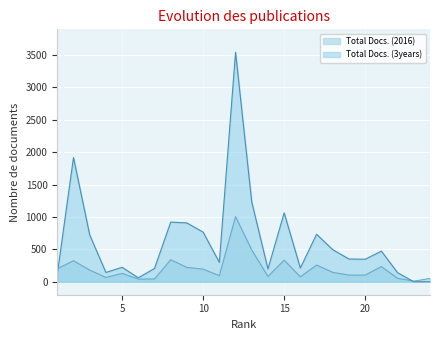

How many distinct data groups are displayed?

2